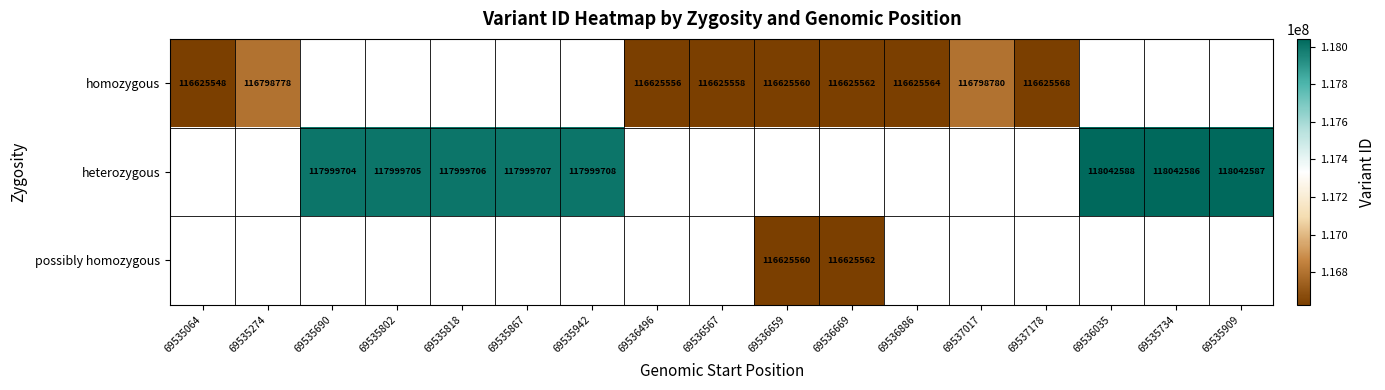

Is it true that heterozygous equals 118042587 at 69535909?

True